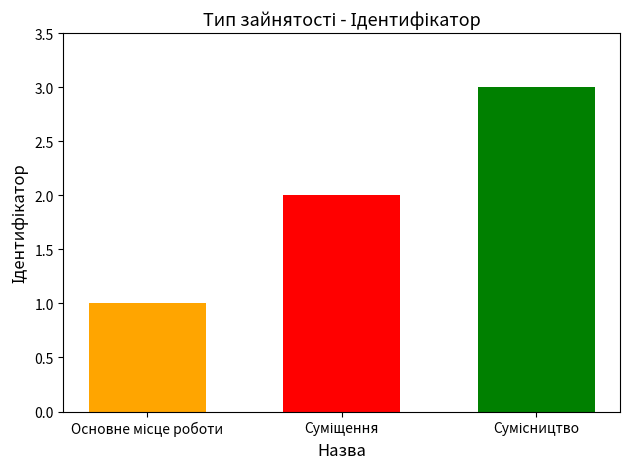

What is the maximum value shown in the chart?

3